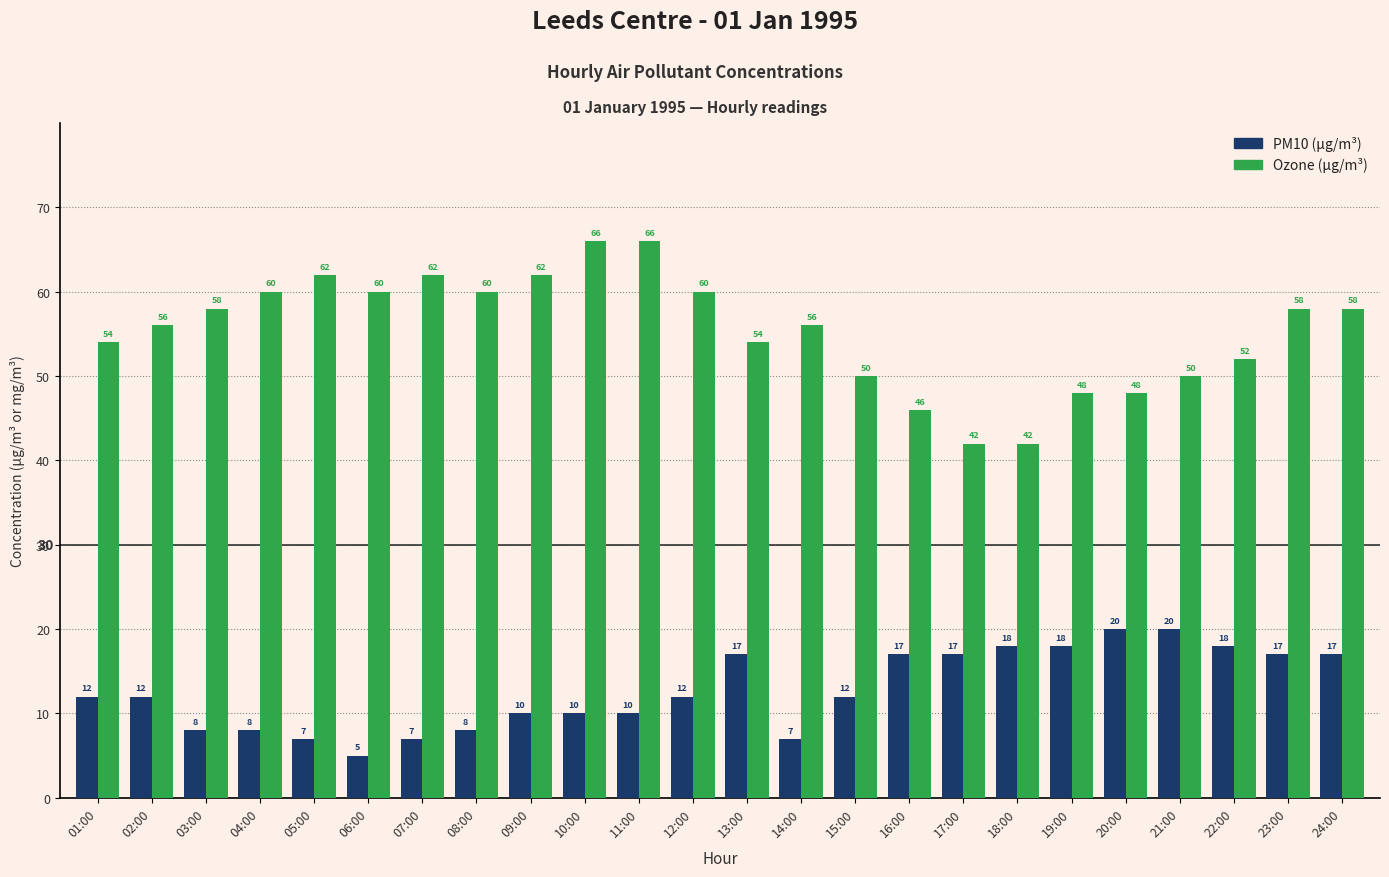

What is the total value across all series at 07:00?

69